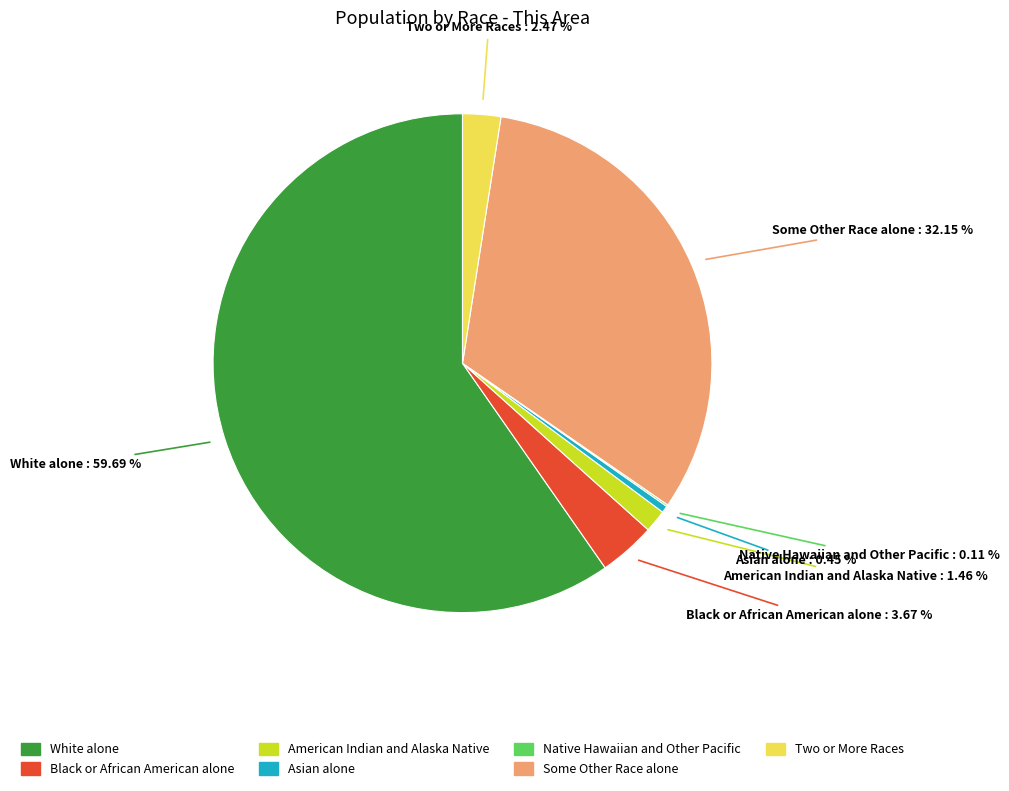

True or false: American Indian and Alaska Native accounts for 1% of the total.

True